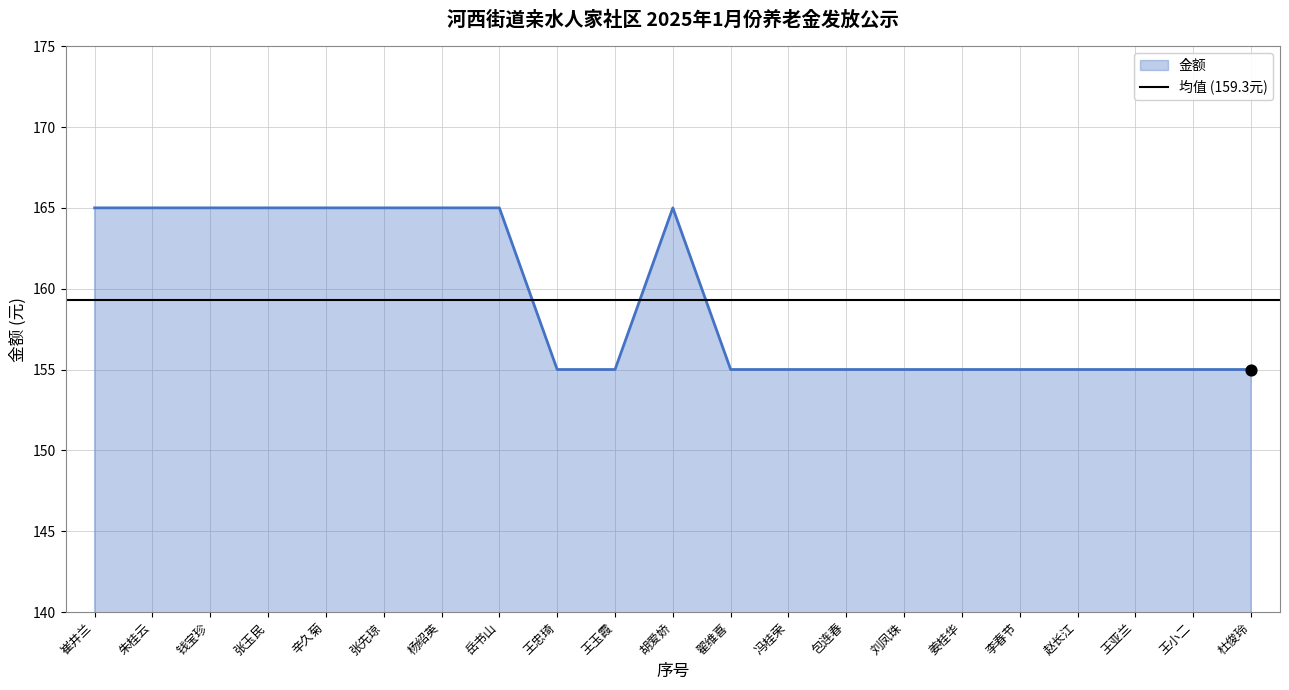

What is the ratio of the value at 包连春 to the value at 李春节?

1.0